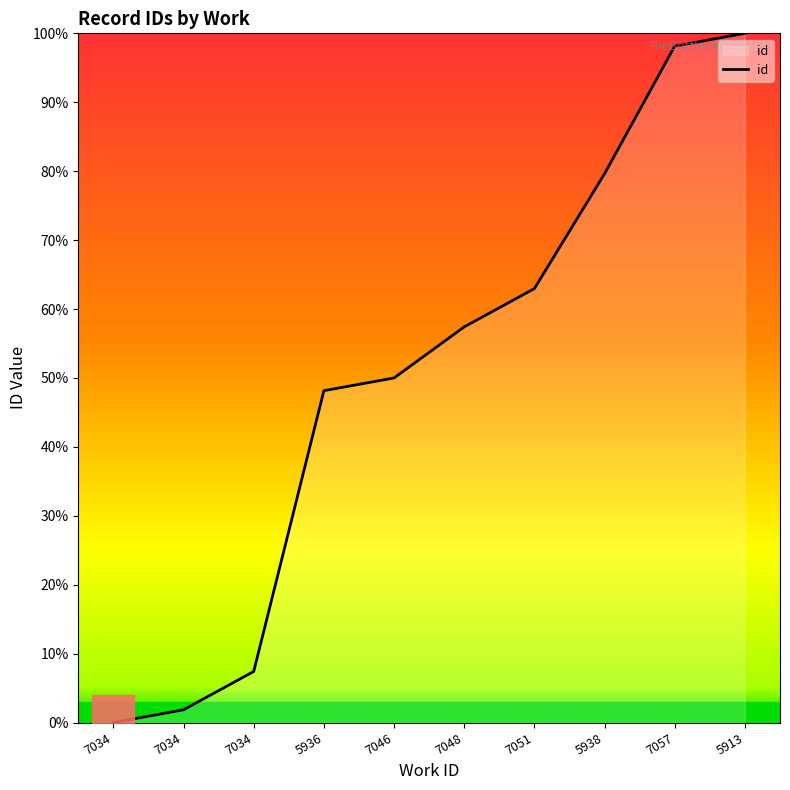

Is it true that the value at 7034 is 0.0?

True